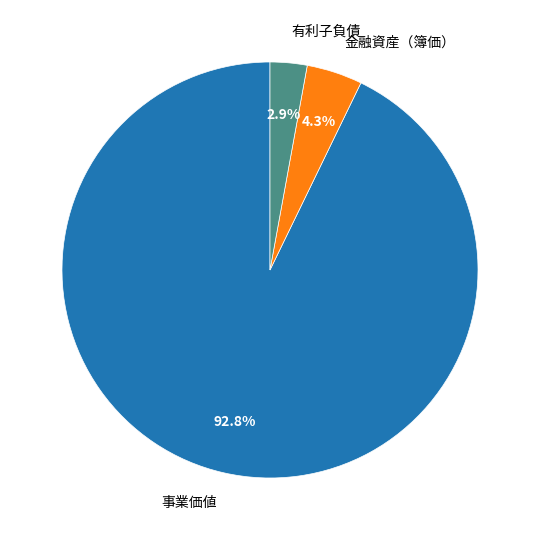

Count the number of slices in the pie.

3